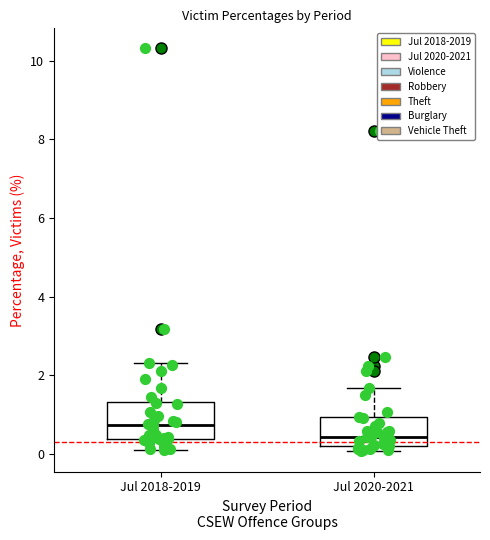

Comparing the boxes themselves (not the whiskers), which one is the tallest?

Jul 2018-2019